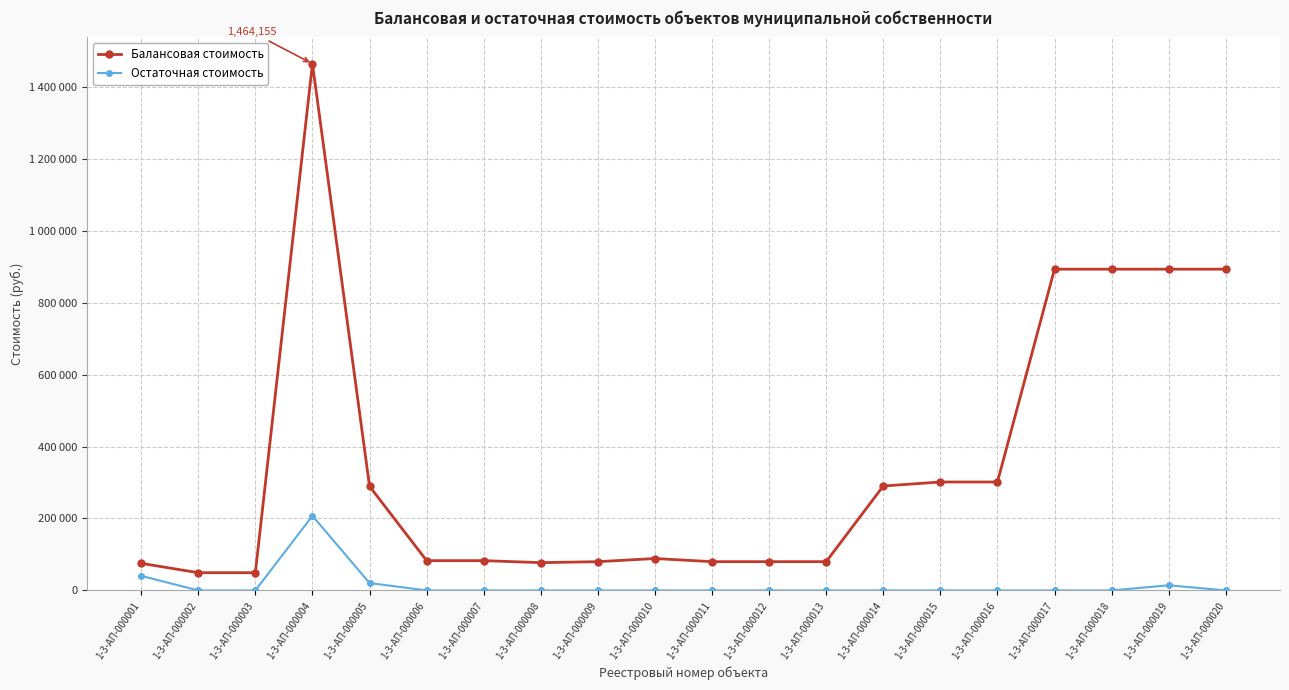

What are all the series names shown in the legend?

Балансовая стоимость, Остаточная стоимость